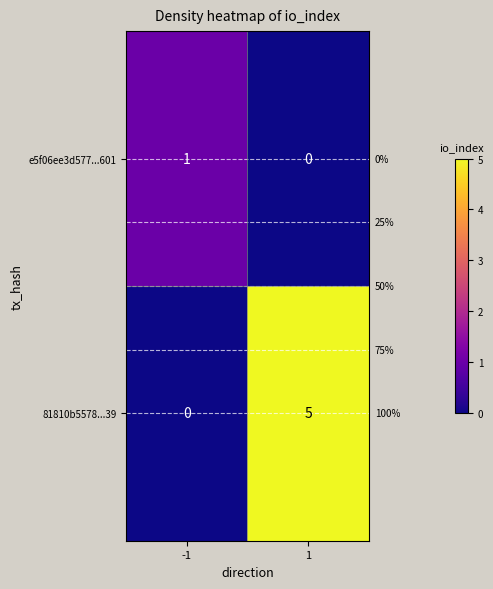

Between -1 and 1, which series saw the biggest shift?

81810b5578...39